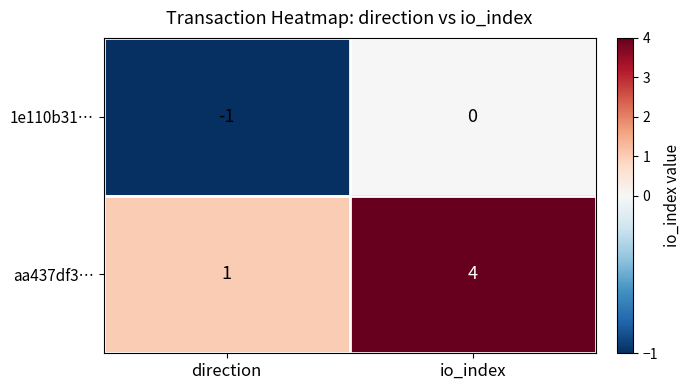

Reading left to right, list all the values displayed in this chart.

1e110b31…: direction=-1	io_index=0
aa437df3…: direction=1	io_index=4